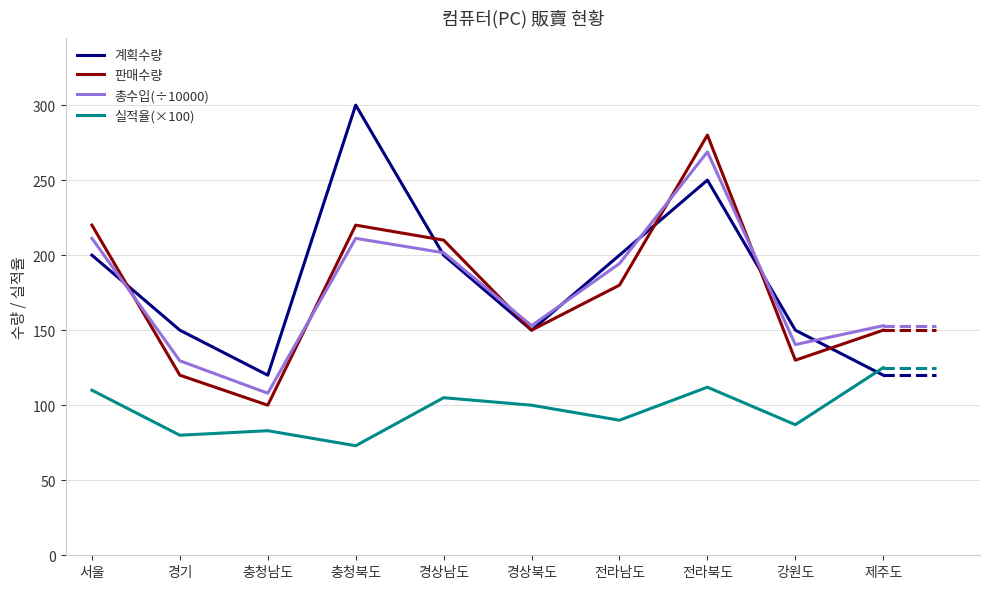

Rank the series by their maximum value, from lowest to highest.

실적율(×100), 총수입(÷10000), 판매수량, 계획수량